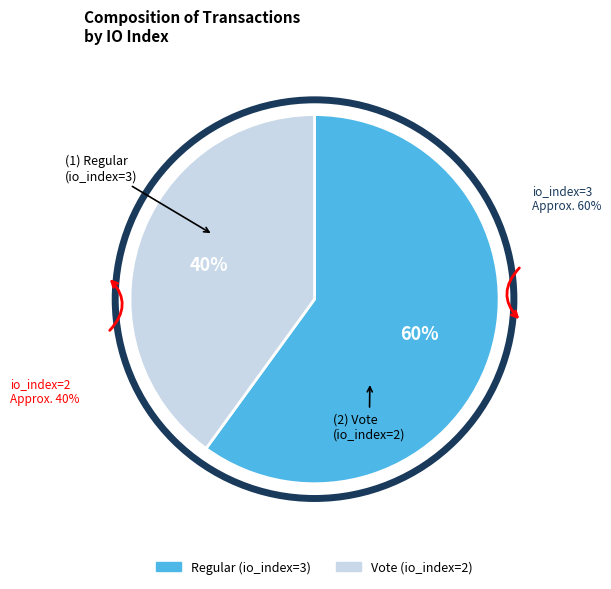

What is the majority slice?

Regular (io_index=3)